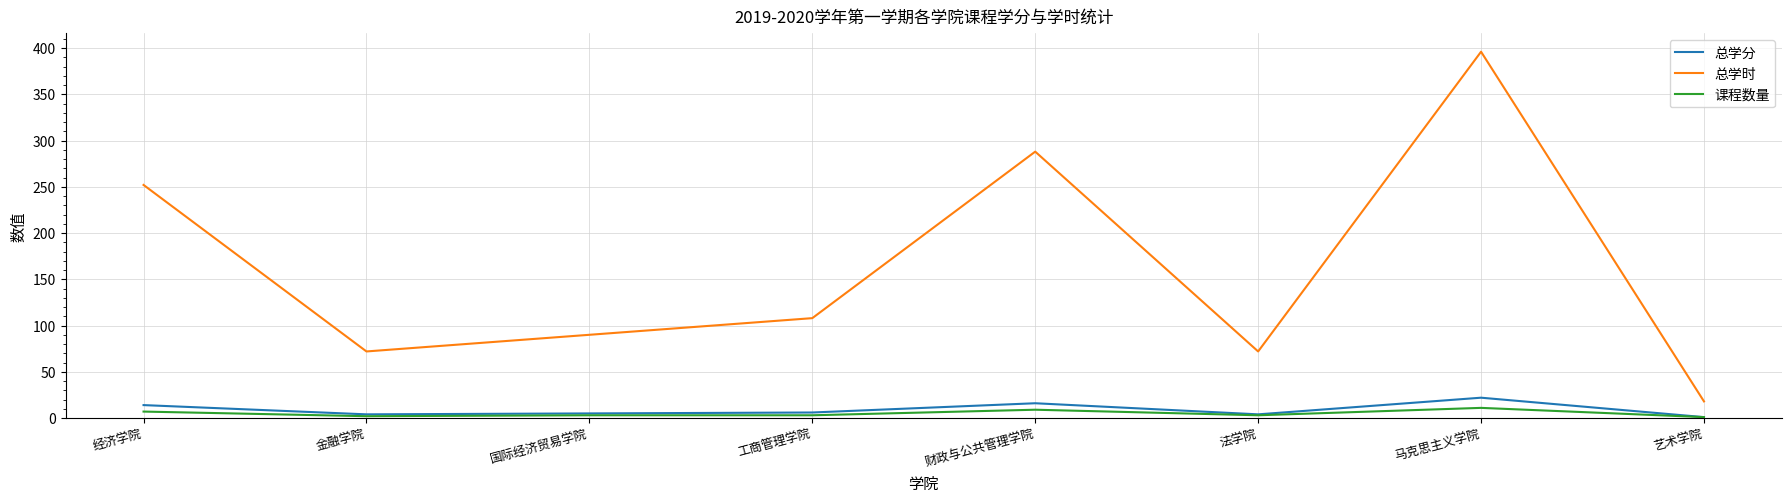

True or false: 总学时 has a value of 18 at 艺术学院.

True